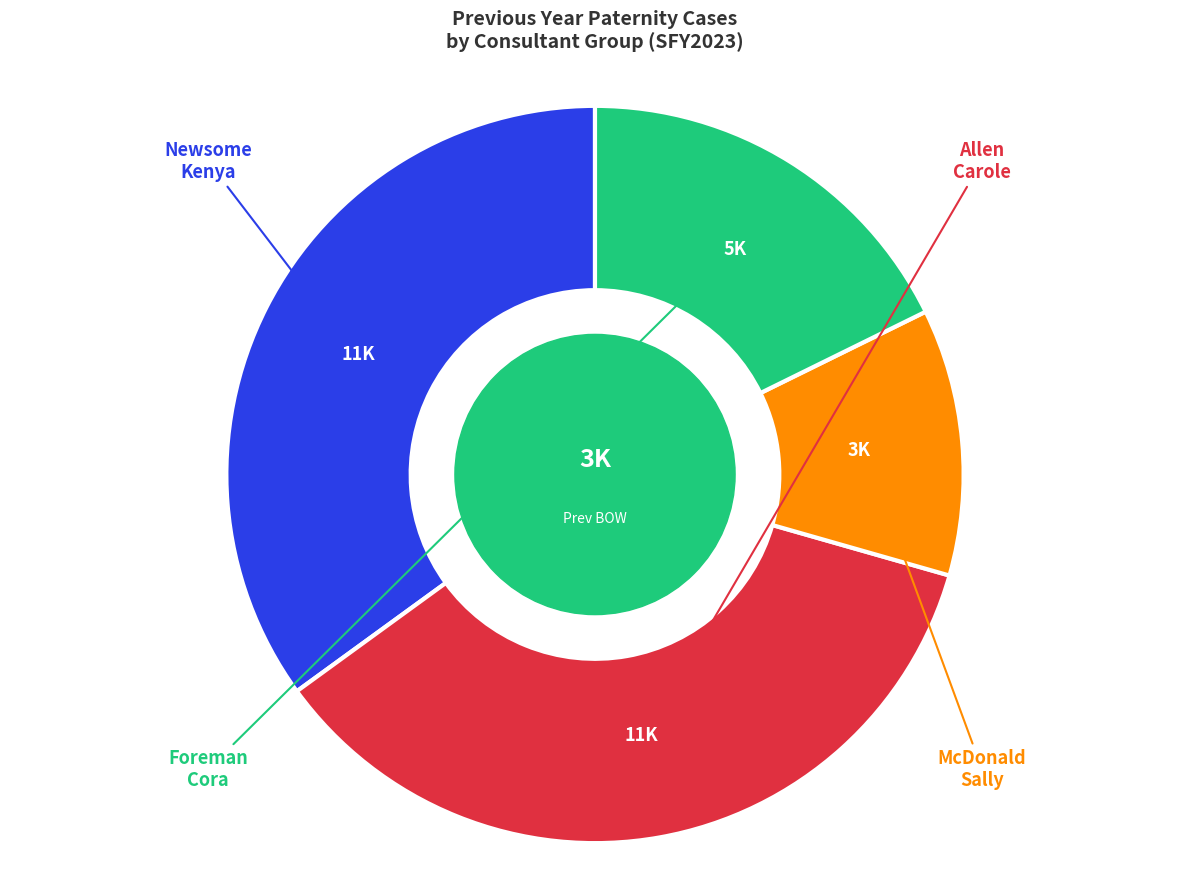

Is there any slice that represents more than half of the pie?

No